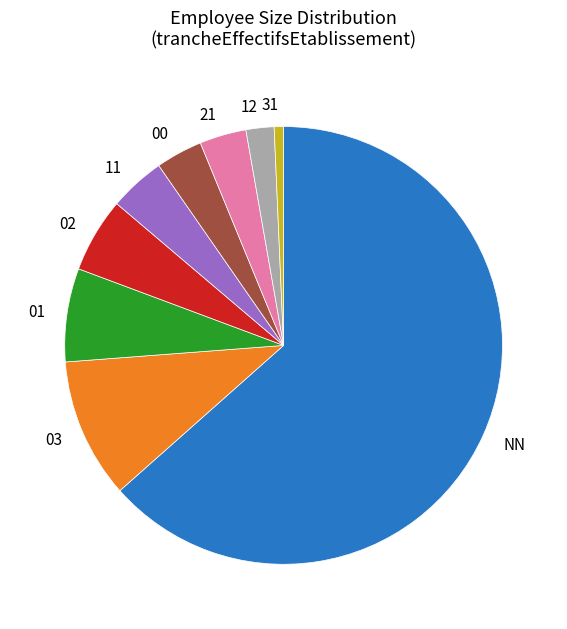

Does any single category account for the majority?

Yes